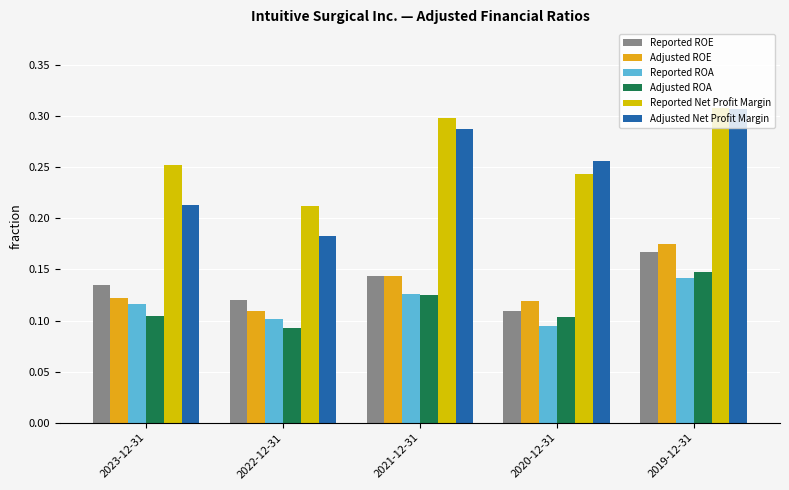

Between 2023-12-31 and 2022-12-31, which is larger?

2023-12-31